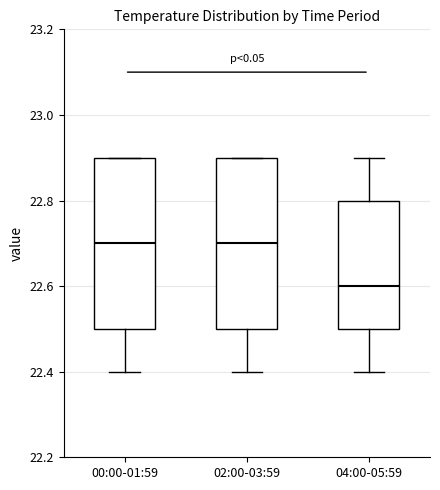

Reading left to right, read every box against the y-axis: the position of its median line, the range the box covers, and the ends of its whiskers. The values are not printed on the chart, so give them approximately, as read against the axis.

00:00-01:59: median 22.7, box 22.5 to 22.9, whiskers 22.4 to 22.9
02:00-03:59: median 22.7, box 22.5 to 22.9, whiskers 22.4 to 22.9
04:00-05:59: median 22.6, box 22.5 to 22.8, whiskers 22.4 to 22.9